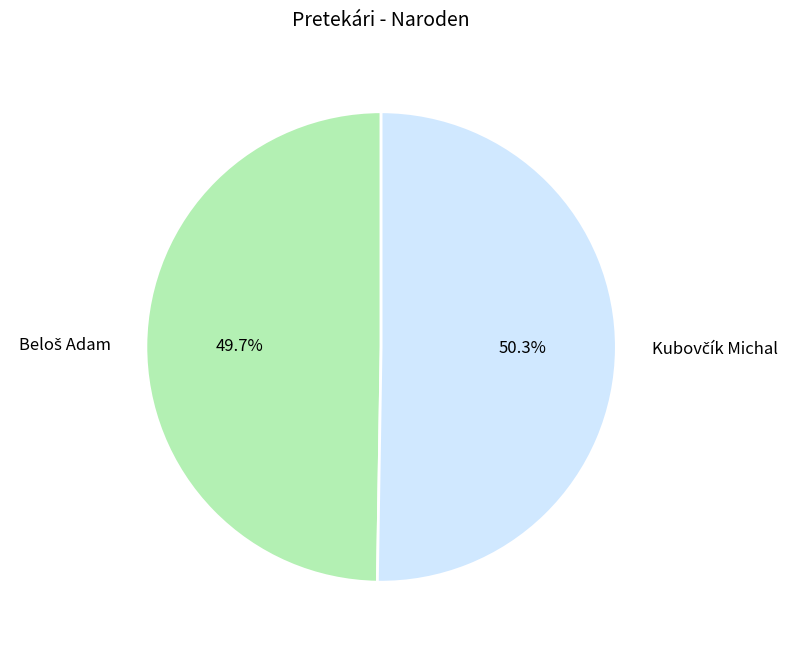

Does any single category account for the majority?

Yes